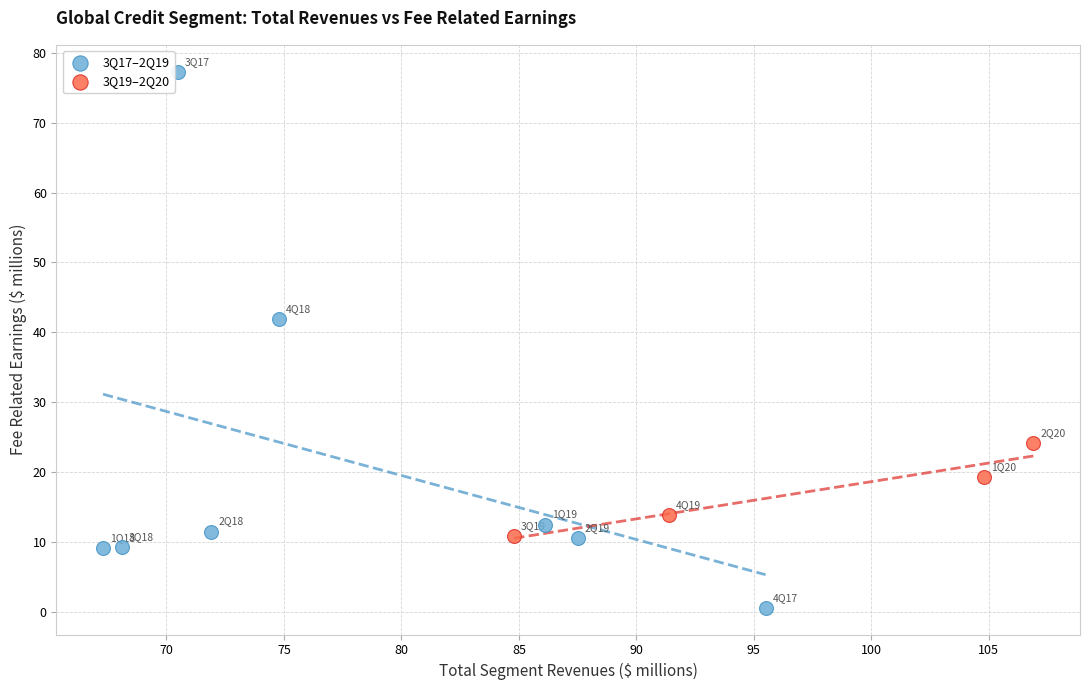

Which series contains the lowest Y value?

3Q17–2Q19